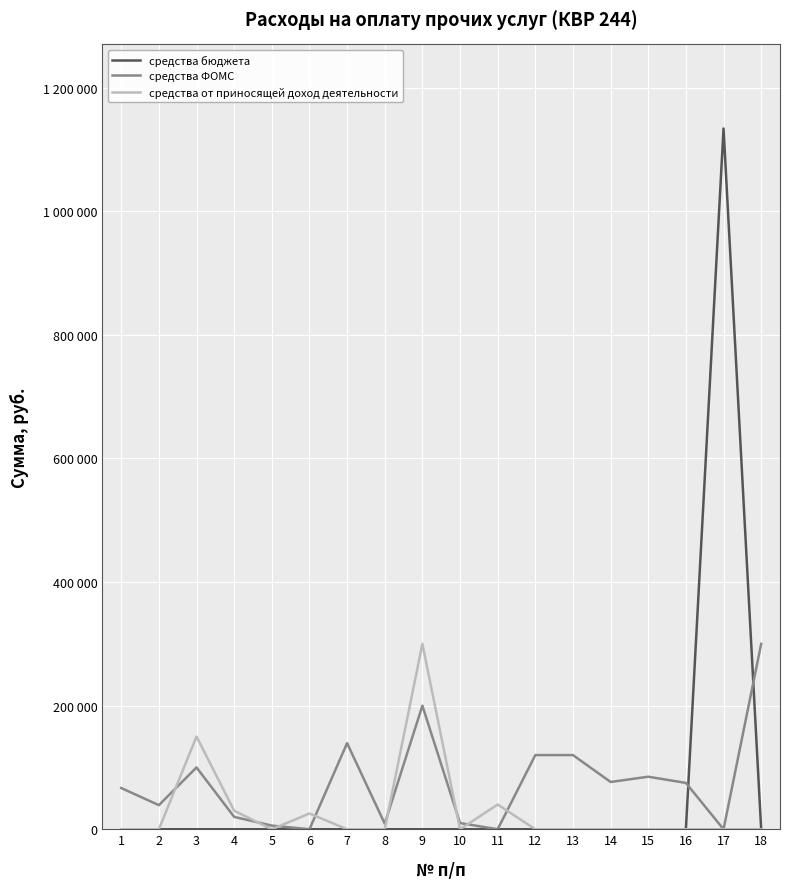

List the series in order of their peak value, lowest first.

средства ФОМС, средства от приносящей доход деятельности, средства бюджета